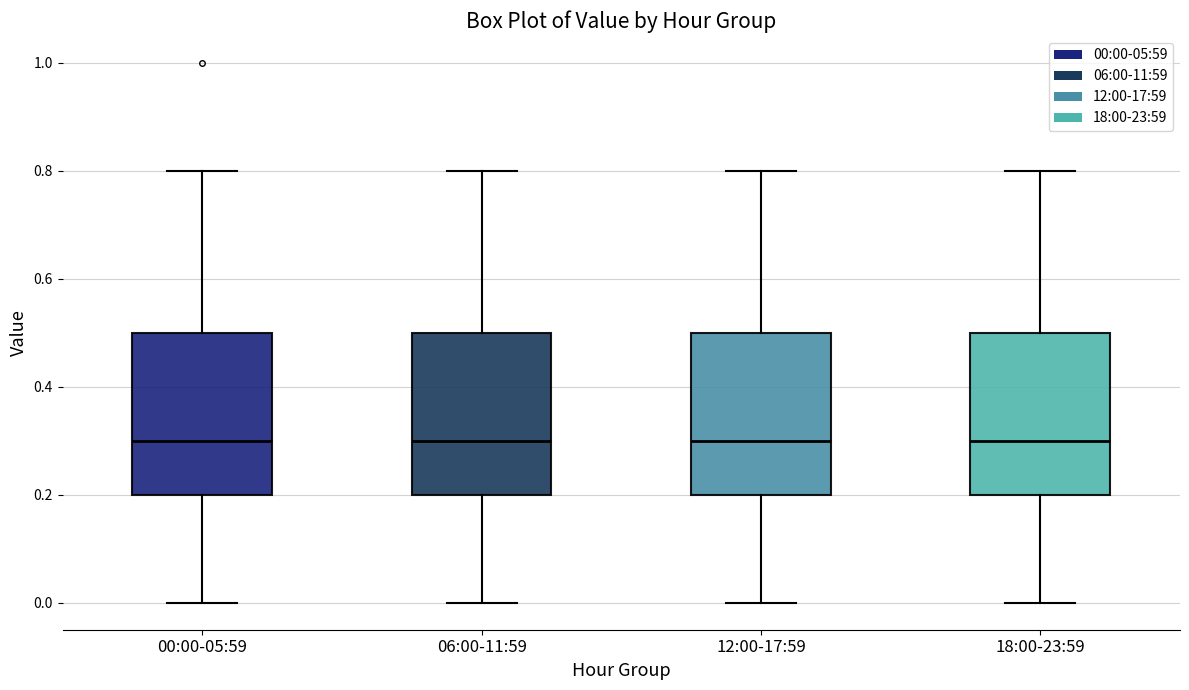

Reading left to right, read every box against the y-axis: the position of its median line, the range the box covers, and the ends of its whiskers. The values are not printed on the chart, so give them approximately, as read against the axis.

00:00-05:59: median 0.3, box 0.2 to 0.5, whiskers 0.0 to 0.8
06:00-11:59: median 0.3, box 0.2 to 0.5, whiskers 0.0 to 0.8
12:00-17:59: median 0.3, box 0.2 to 0.5, whiskers 0.0 to 0.8
18:00-23:59: median 0.3, box 0.2 to 0.5, whiskers 0.0 to 0.8